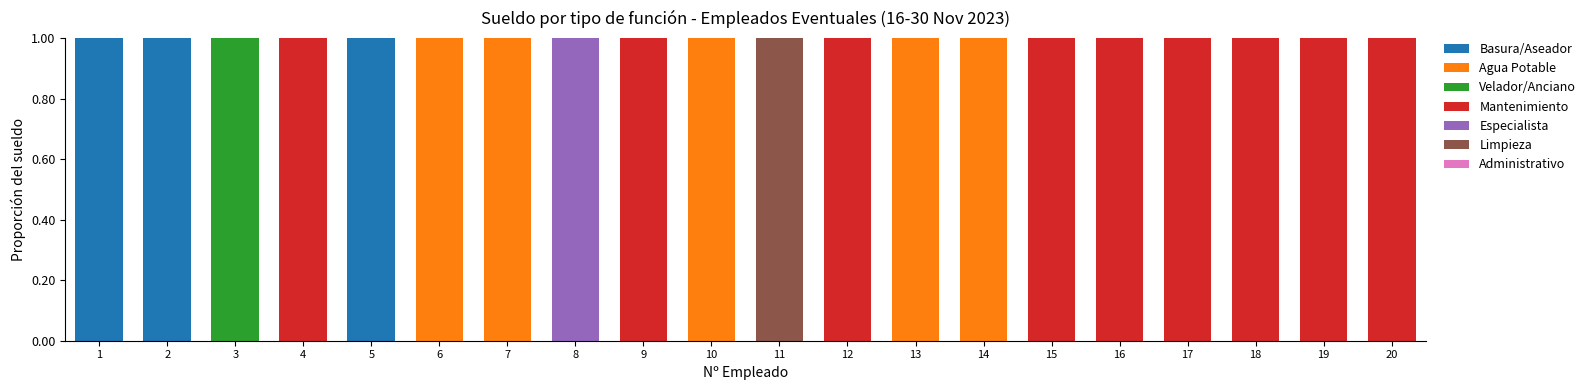

Does the chart contain stacked bars?

Yes